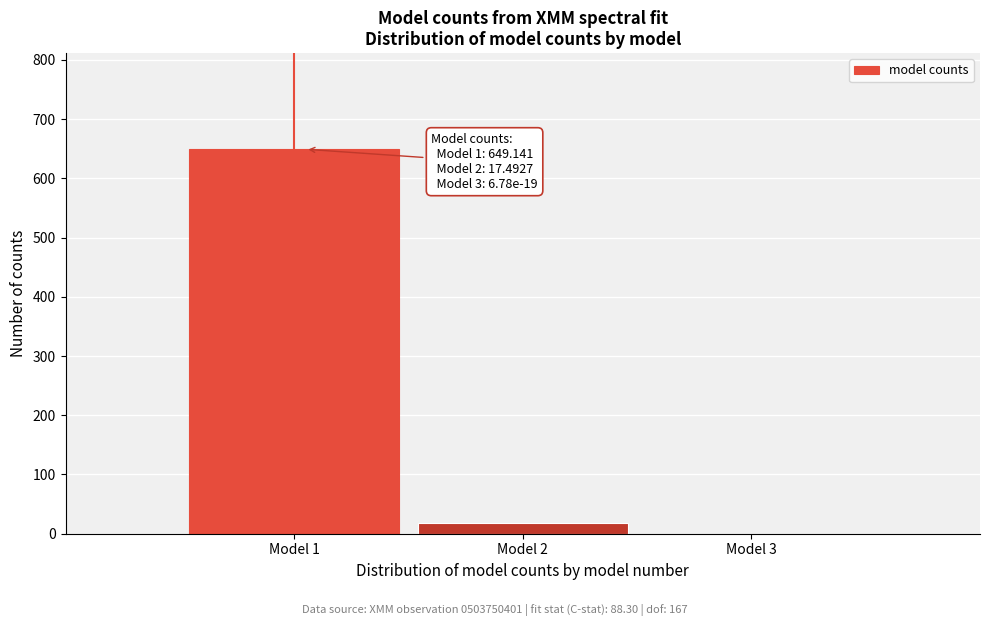

What is the sum of the values at Model 1 and Model 2?

666.6